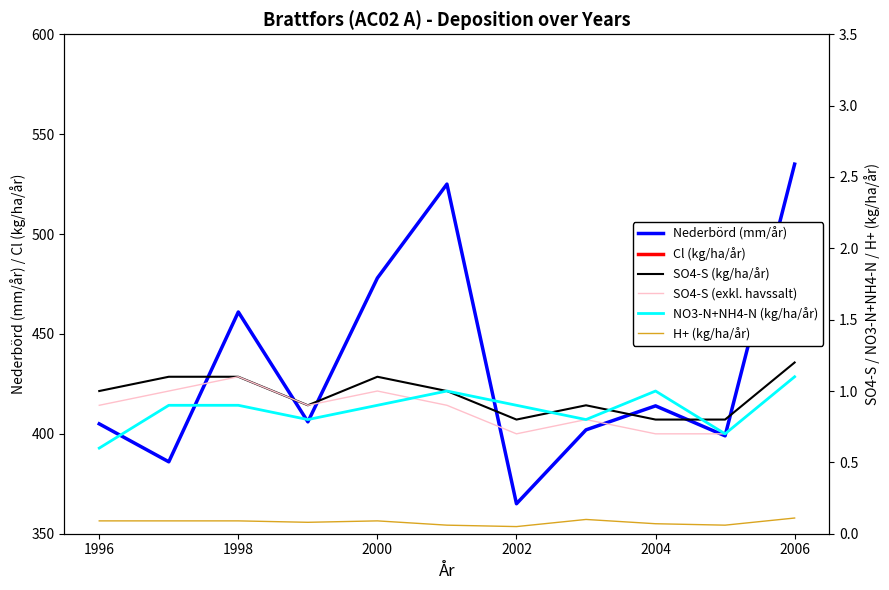

The Nederbörd (mm/år) series shows 781 at 1998. True or false?

False